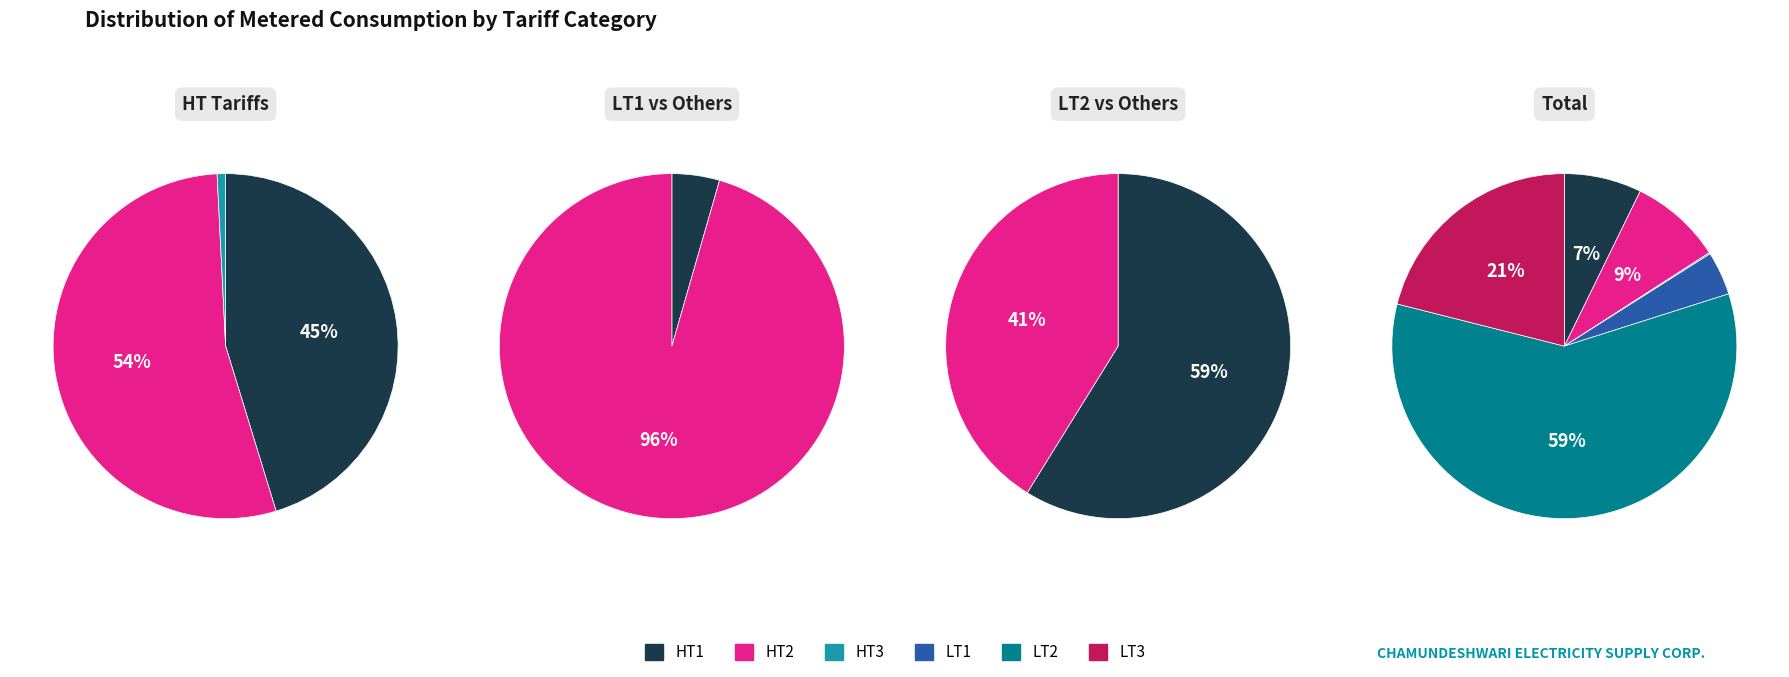

To the nearest percent, what portion does LT1 represent?

4%